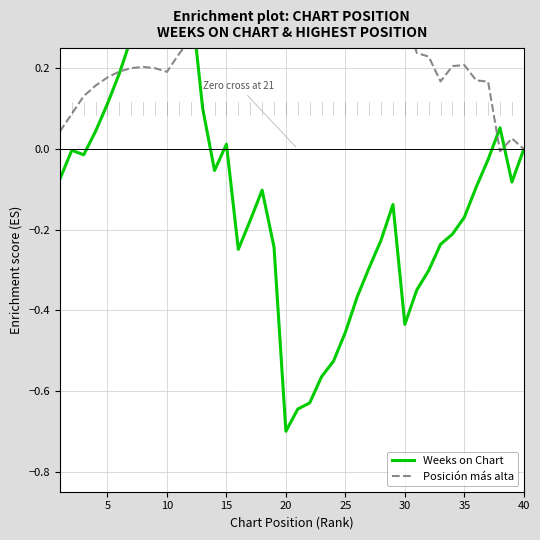

After their last crossing, which series has the higher values: Weeks on Chart or Posición más alta?

Posición más alta